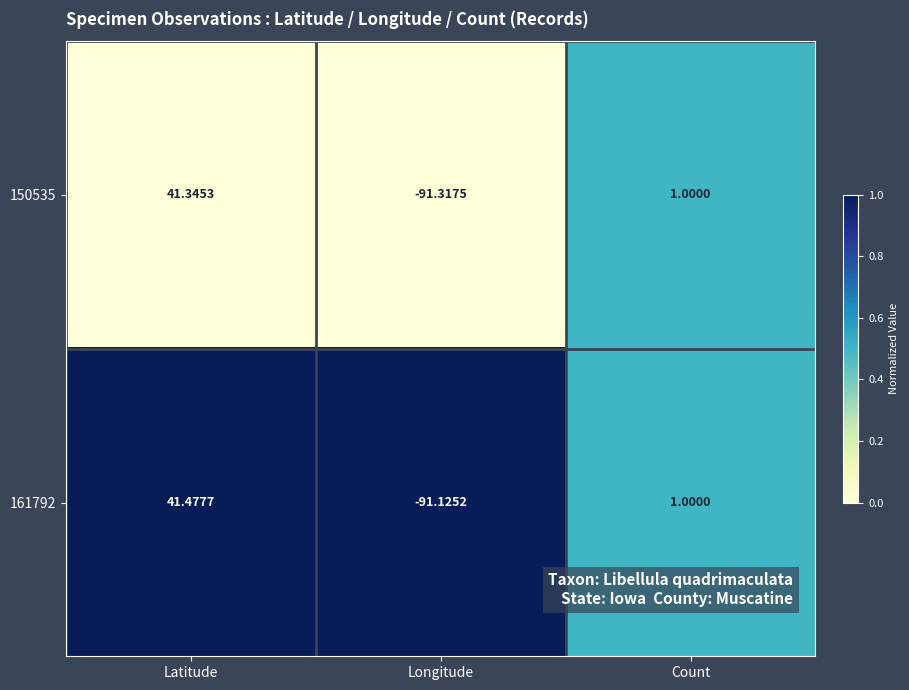

Which category has the highest value across all series?

Latitude